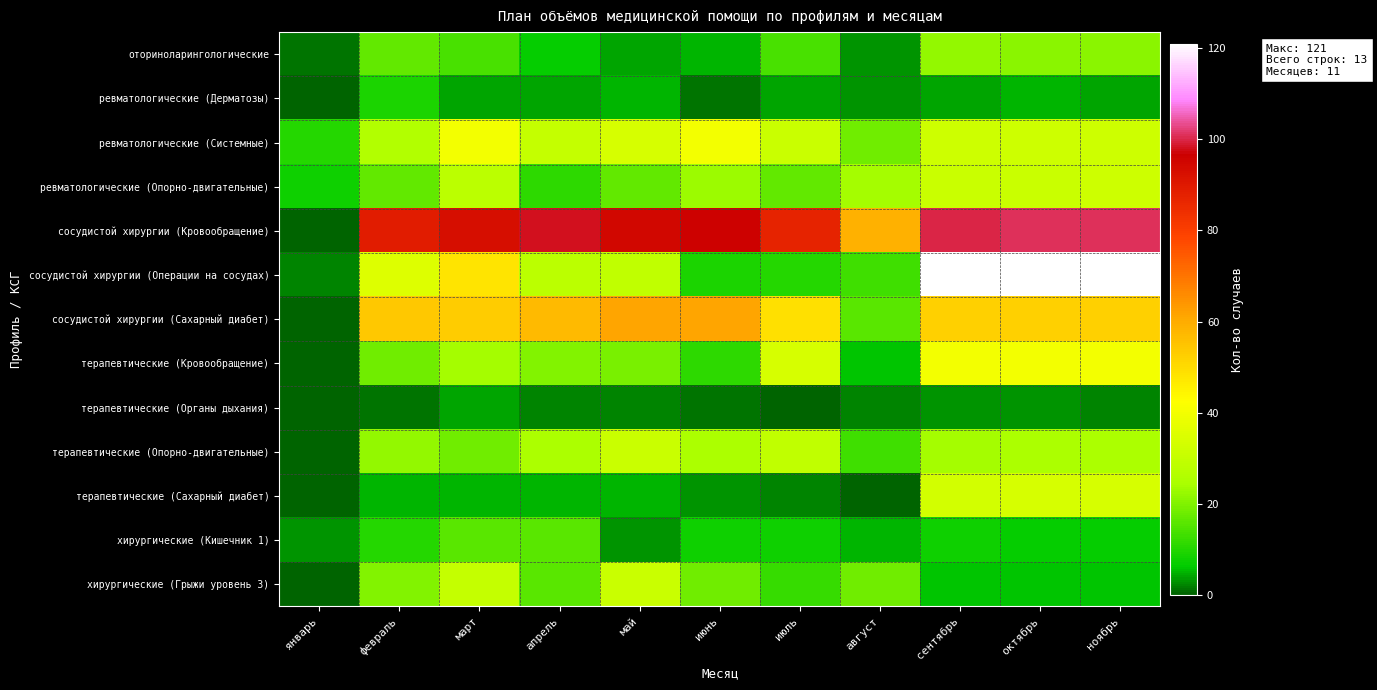

Reading left to right, transcribe all the data shown in this chart.

оториноларингологические: январь=1	февраль=17	март=14	апрель=7	май=4	июнь=5	июль=14	август=3	сентябрь=22	октябрь=21	ноябрь=21
ревматологические (Дерматозы): январь=0	февраль=9	март=4	апрель=4	май=5	июнь=1	июль=4	август=3	сентябрь=4	октябрь=5	ноябрь=4
ревматологические (Системные): январь=10	февраль=26	март=40	апрель=30	май=34	июнь=40	июль=31	август=18	сентябрь=32	октябрь=32	ноябрь=32
ревматологические (Опорно-двигательные): январь=8	февраль=17	март=28	апрель=11	май=17	июнь=23	июль=17	август=24	сентябрь=31	октябрь=31	ноябрь=32
сосудистой хирургии (Кровообращение): январь=0	февраль=89	март=93	апрель=98	май=95	июнь=96	июль=87	август=59	сентябрь=100	октябрь=101	ноябрь=101
сосудистой хирургии (Операции на сосудах): январь=2	февраль=35	март=48	апрель=28	май=29	июнь=9	июль=10	август=13	сентябрь=121	октябрь=121	ноябрь=121
сосудистой хирургии (Сахарный диабет): январь=0	февраль=54	март=53	апрель=57	май=61	июнь=61	июль=49	август=16	сентябрь=52	октябрь=52	ноябрь=52
терапевтические (Кровообращение): январь=0	февраль=18	март=24	апрель=20	май=19	июнь=11	июль=34	август=6	сентябрь=40	октябрь=40	ноябрь=40
терапевтические (Органы дыхания): январь=0	февраль=1	март=4	апрель=2	май=2	июнь=1	июль=0	август=2	сентябрь=3	октябрь=3	ноябрь=2
терапевтические (Опорно-двигательные): январь=0	февраль=22	март=18	апрель=25	май=31	июнь=25	июль=29	август=13	сентябрь=24	октябрь=25	ноябрь=25
терапевтические (Сахарный диабет): январь=0	февраль=5	март=5	апрель=5	май=5	июнь=3	июль=2	август=0	сентябрь=33	октябрь=34	ноябрь=34
хирургические (Кишечник 1): январь=3	февраль=10	март=16	апрель=16	май=3	июнь=8	июль=8	август=5	сентябрь=8	октябрь=7	ноябрь=7
хирургические (Грыжи уровень 3): январь=0	февраль=20	март=30	апрель=16	май=31	июнь=18	июль=12	август=18	сентябрь=6	октябрь=6	ноябрь=6